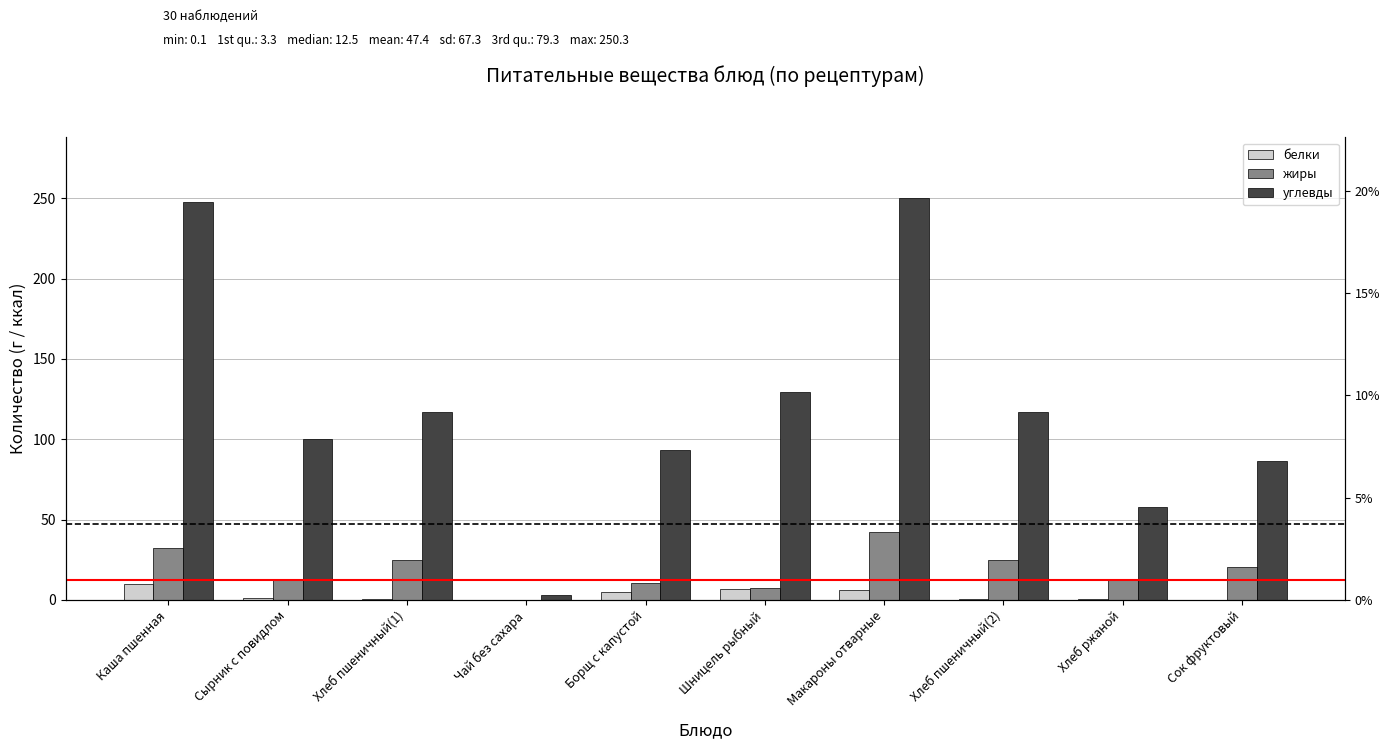

What is the label of the 2nd bar from the left?

Сырник с повидлом